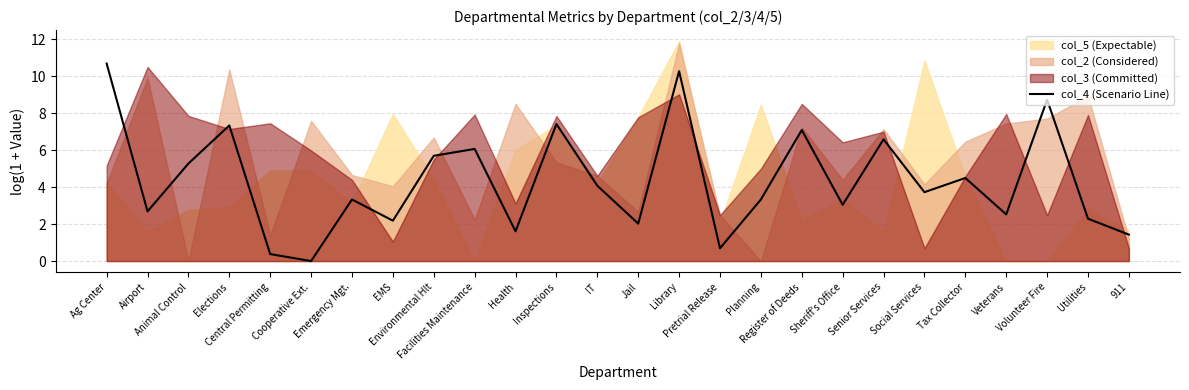

How many interior local valleys (lower than both neighbors) does the data have?

9